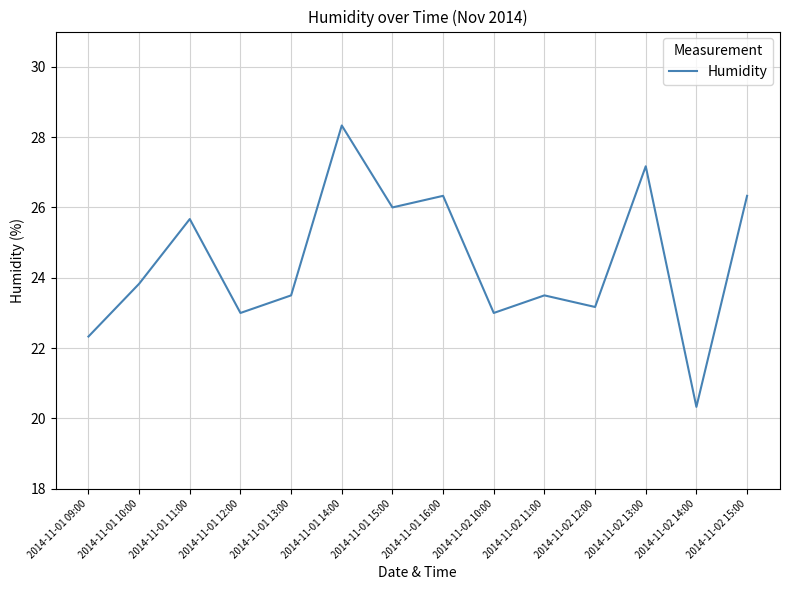

The chart shows a value of 26.3 at 2014-11-01 16:00. True or false?

True